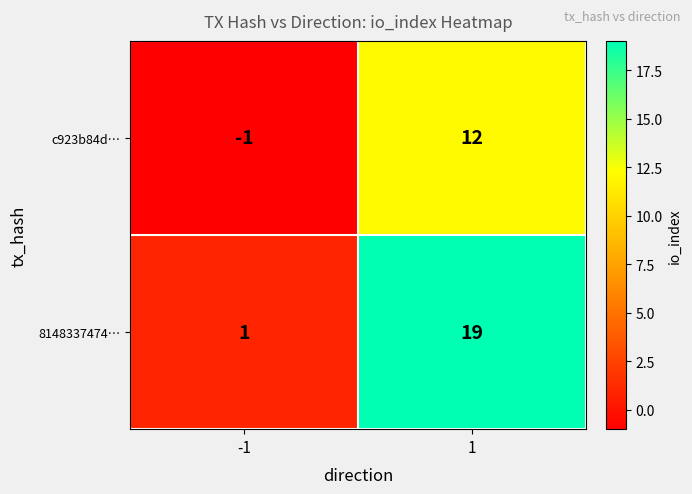

Which series has the widest spread of values?

8148337474…